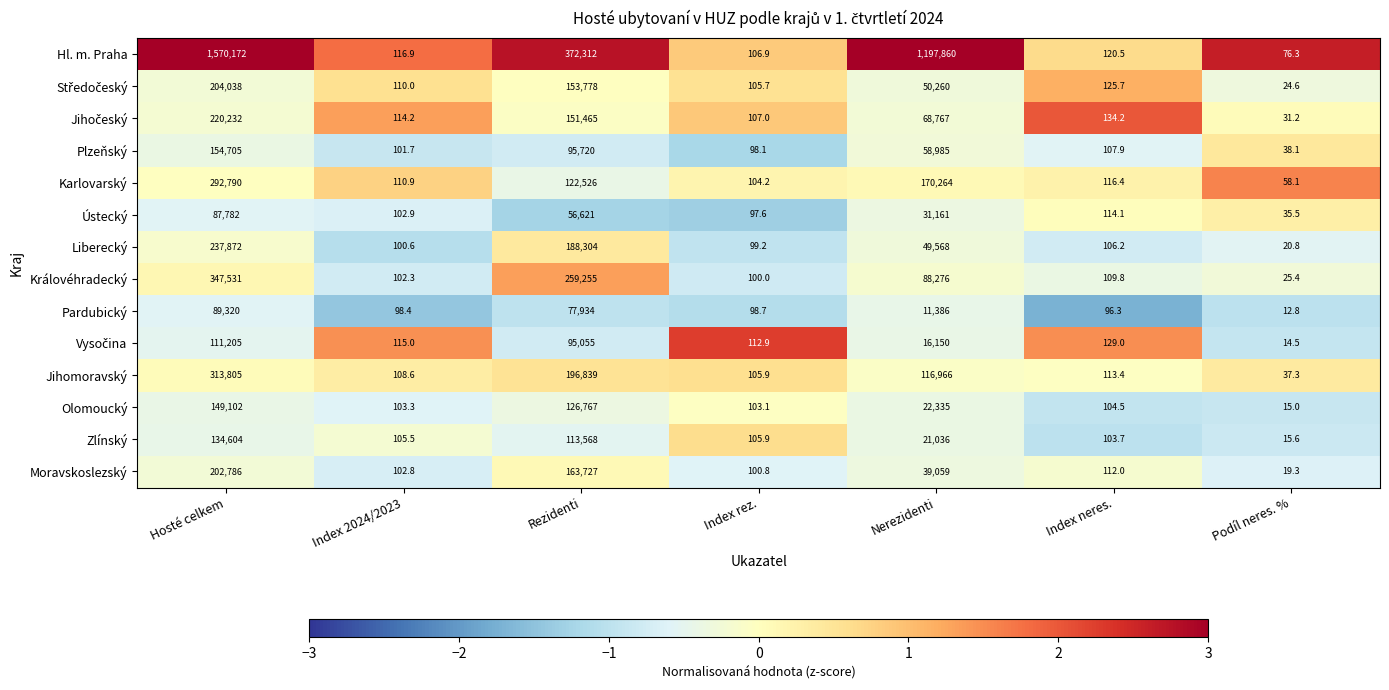

At which category does the chart reach its peak across all series?

Hosté celkem